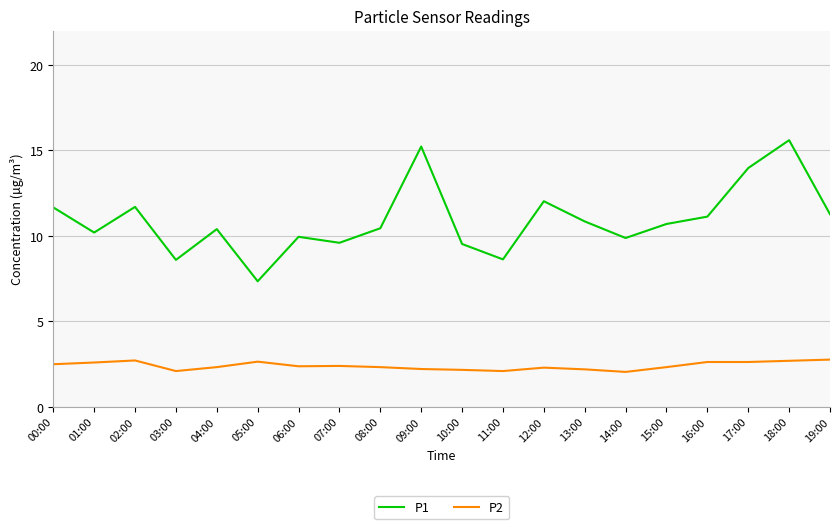

The value of P1 at 05:00 is 1.6. True or false?

False